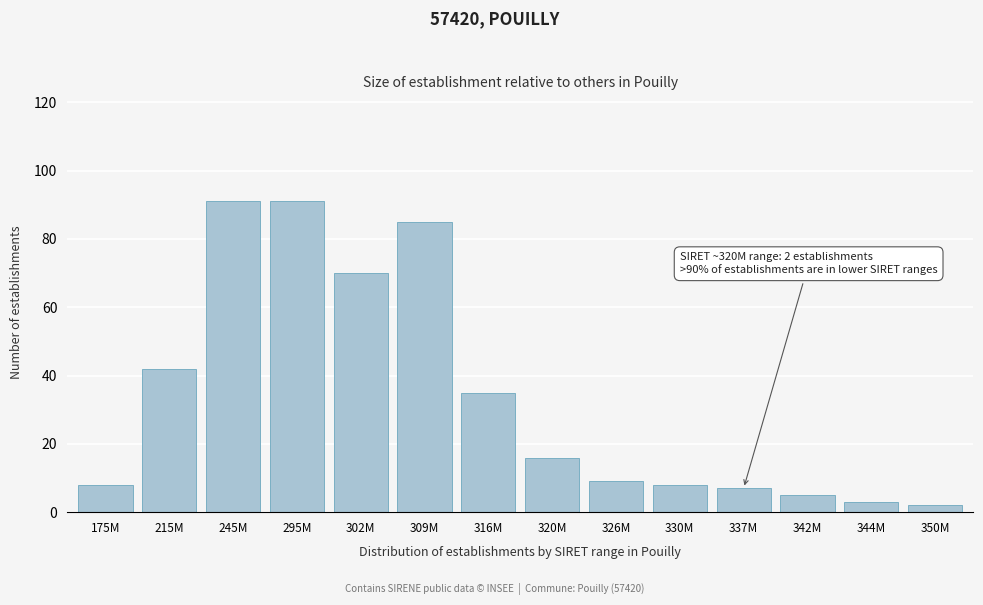

Reading left to right, extract all data points from this chart.

8	42	91	91	70	85	35	16	9	8	7	5	3	2